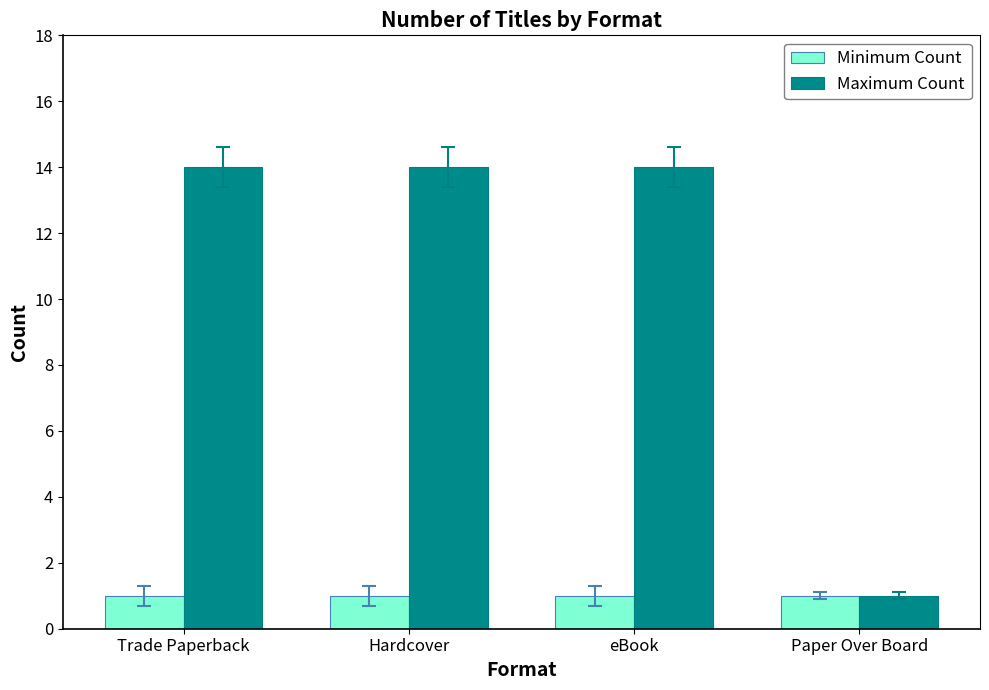

What position from the right is Trade Paperback?

4